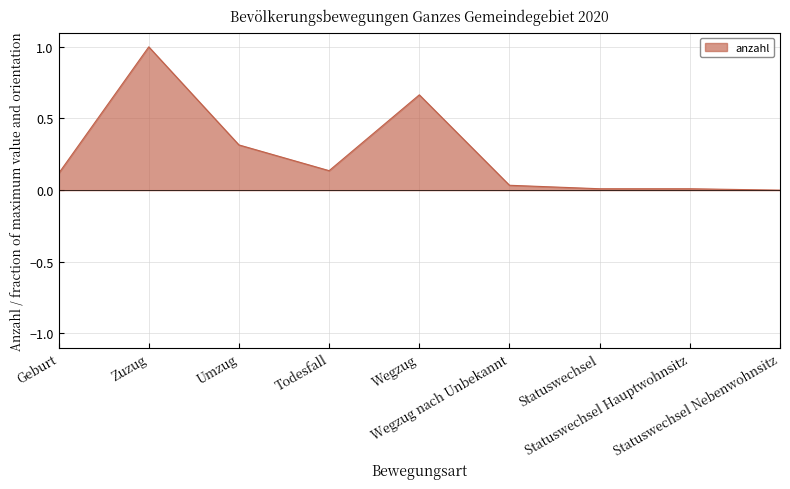

Which category has the highest value across all series?

Zuzug